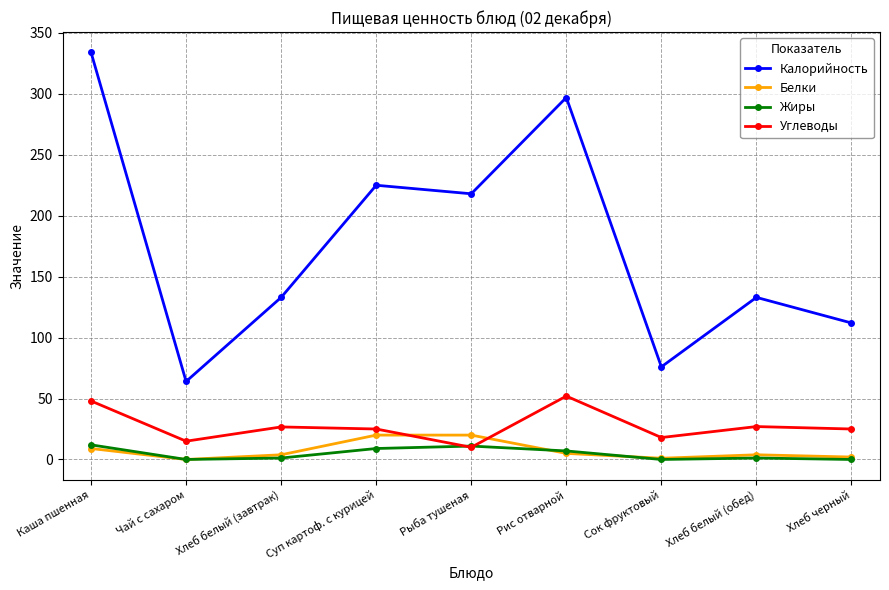

What value does the Жиры series have at Суп картоф. с курицей?

9.0